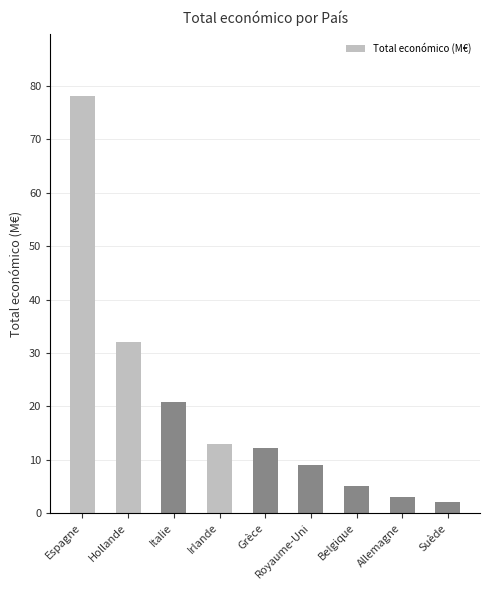

What is the label of the 4th bar from the left?

Irlande